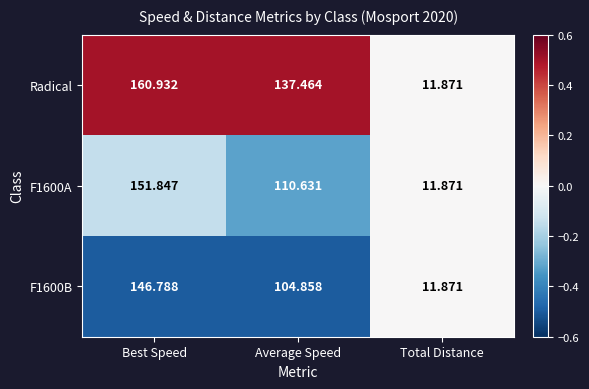

Rank the categories by Radical value from highest to lowest.

Best Speed, Average Speed, Total Distance